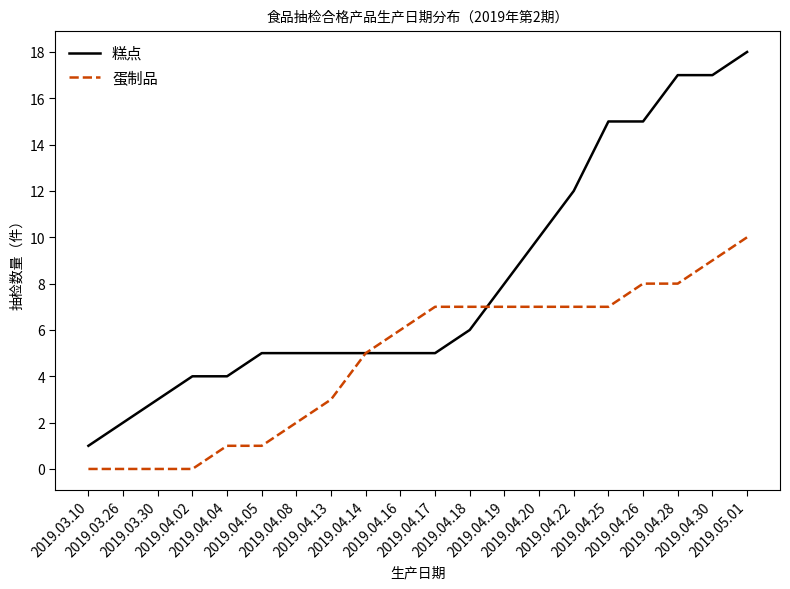

At which category does the chart reach its peak across all series?

2019.05.01